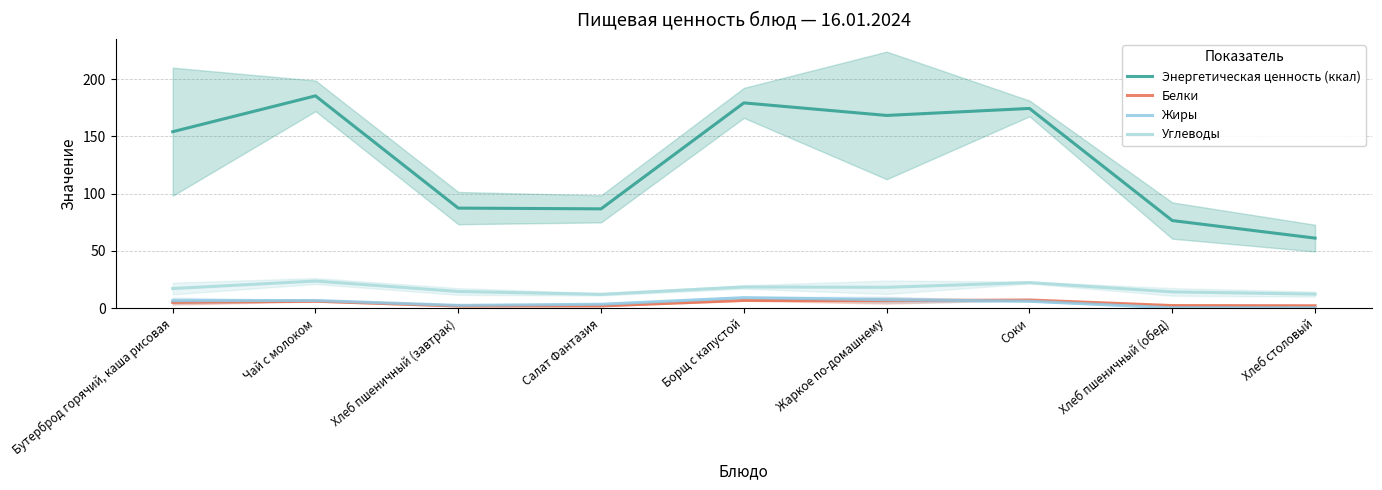

Reading left to right, transcribe all the data shown in this chart.

Энергетическая ценность (ккал): Бутерброд горячий, каша рисовая=154.2	Чай с молоком=185.5	Хлеб пшеничный (завтрак)=87.4	Салат Фантазия=86.8	Борщ с капустой=179.4	Жаркое по-домашнему=168.4	Соки=174.5	Хлеб пшеничный (обед)=76.5	Хлеб столовый=61.2
Белки: Бутерброд горячий, каша рисовая=5.0	Чай с молоком=6.0	Хлеб пшеничный (завтрак)=1.9	Салат Фантазия=2.0	Борщ с капустой=6.7	Жаркое по-домашнему=6.5	Соки=7.1	Хлеб пшеничный (обед)=2.3	Хлеб столовый=2.1
Жиры: Бутерброд горячий, каша рисовая=6.6	Чай с молоком=6.7	Хлеб пшеничный (завтрак)=2.4	Салат Фантазия=3.4	Борщ с капустой=9.2	Жаркое по-домашнему=7.4	Соки=6.0	Хлеб пшеничный (обед)=0.3	Хлеб столовый=0.3
Углеводы: Бутерброд горячий, каша рисовая=17.1	Чай с молоком=23.7	Хлеб пшеничный (завтрак)=14.6	Салат Фантазия=12.0	Борщ с капустой=18.5	Жаркое по-домашнему=18.2	Соки=22.3	Хлеб пшеничный (обед)=14.2	Хлеб столовый=12.3